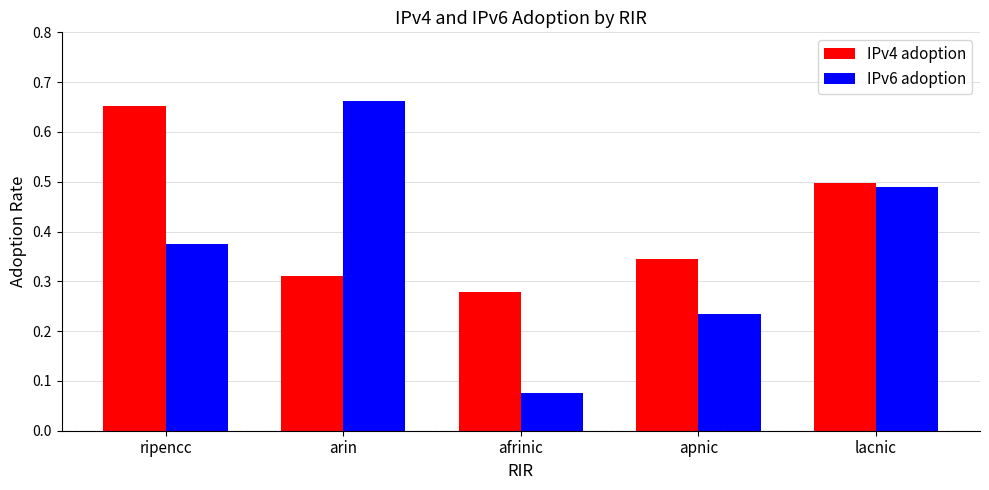

The IPv6 adoption series shows 0.4 at apnic. True or false?

False